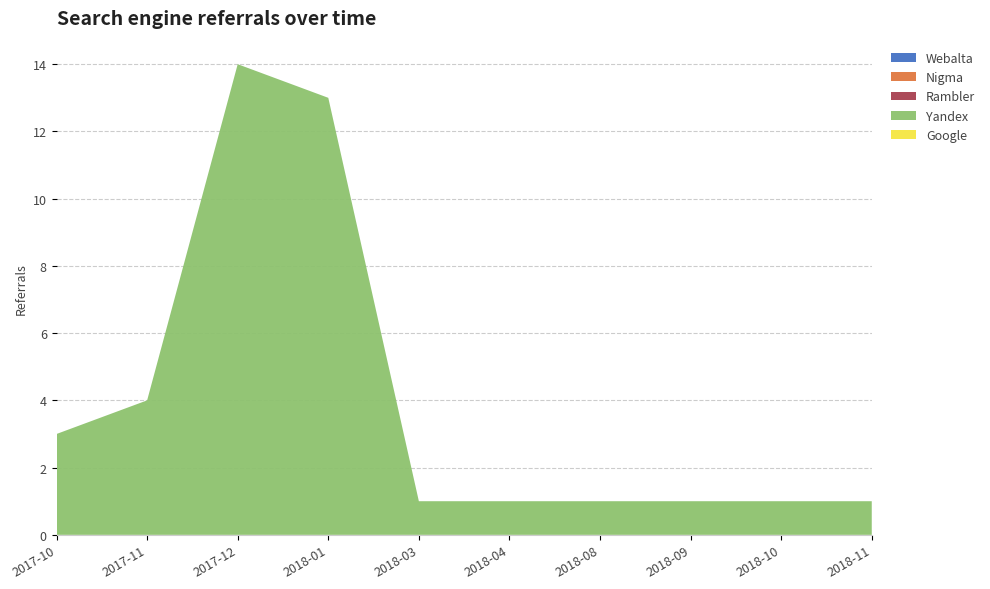

Reading left to right, what are all the values shown in this chart?

Google: 0	0	0	0	0	0	0	0	0	0
Yandex: 3	4	14	13	1	1	1	1	1	1
Rambler: 0	0	0	0	0	0	0	0	0	0
Nigma: 0	0	0	0	0	0	0	0	0	0
Webalta: 0	0	0	0	0	0	0	0	0	0